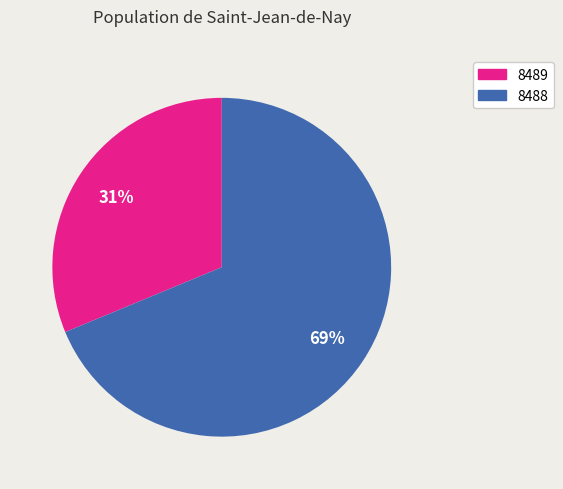

True or false: 8488 accounts for 56% of the total.

False